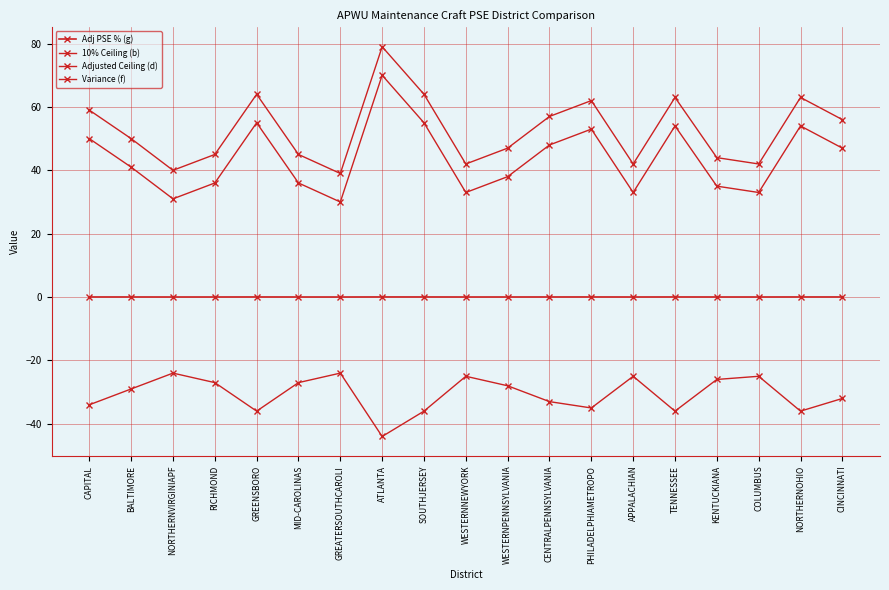

The Adjusted Ceiling (d) series shows 44.0 at KENTUCKIANA. True or false?

True